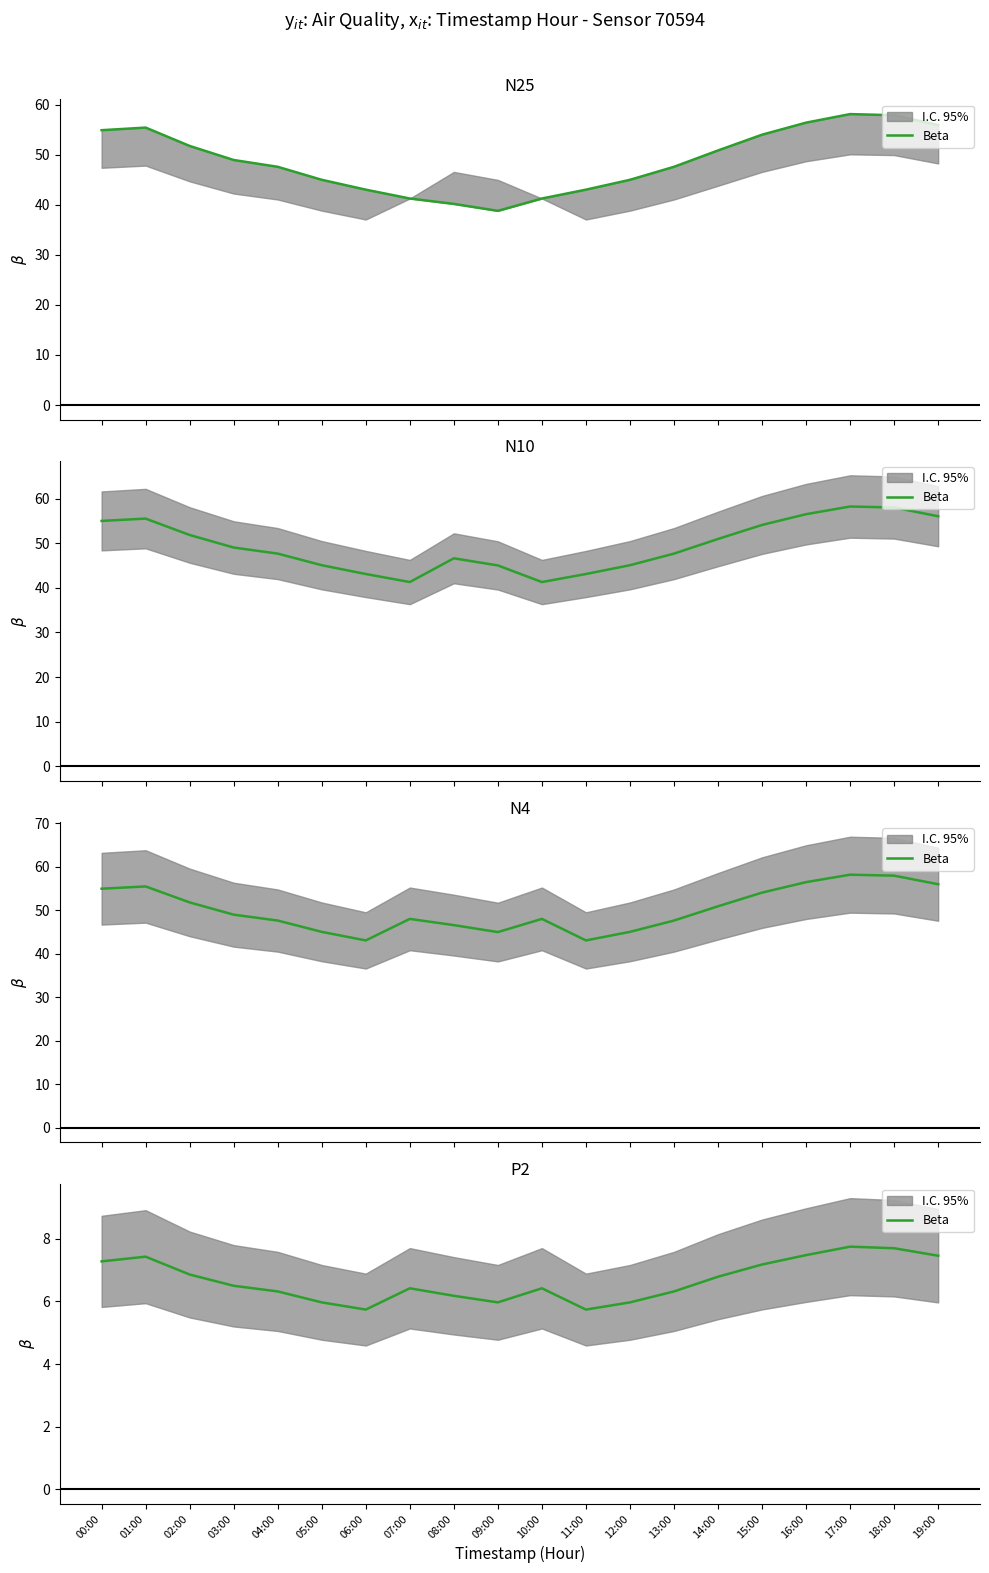

What is the difference between the values at 00:00 and 12:00?

1.3